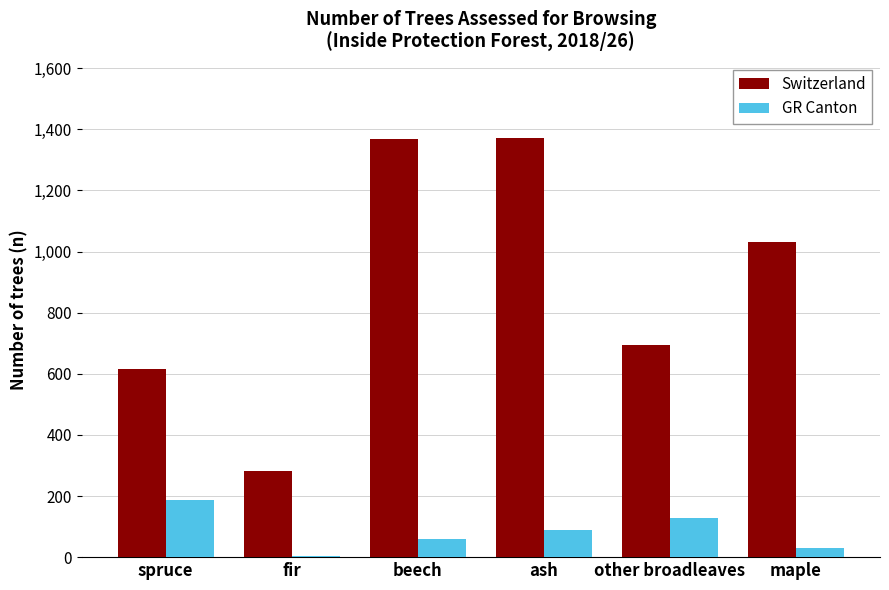

At which label does GR Canton reach its minimum?

fir